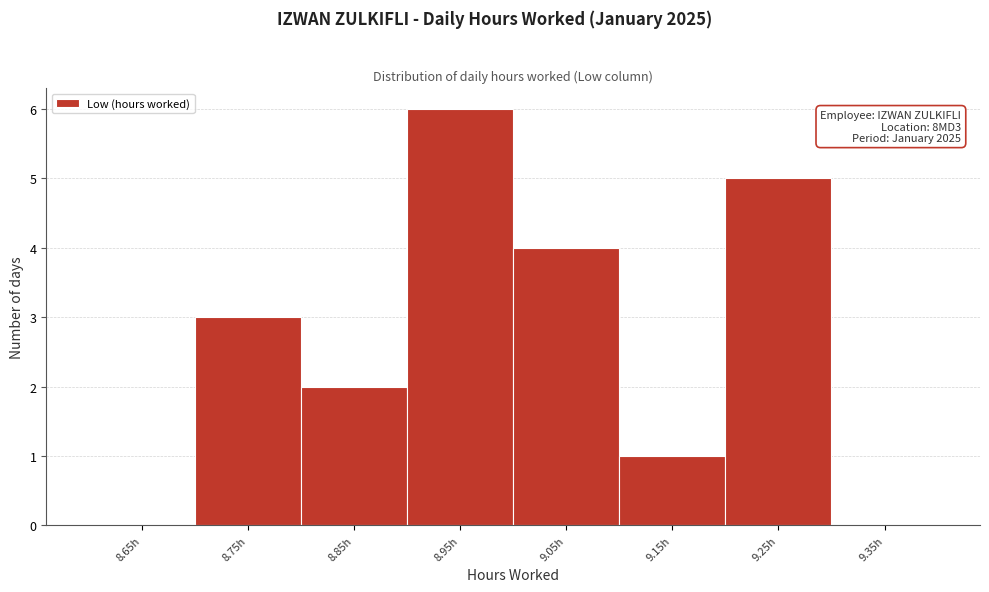

Which range on the x-axis has the tallest bar?

8.9 to 9.0